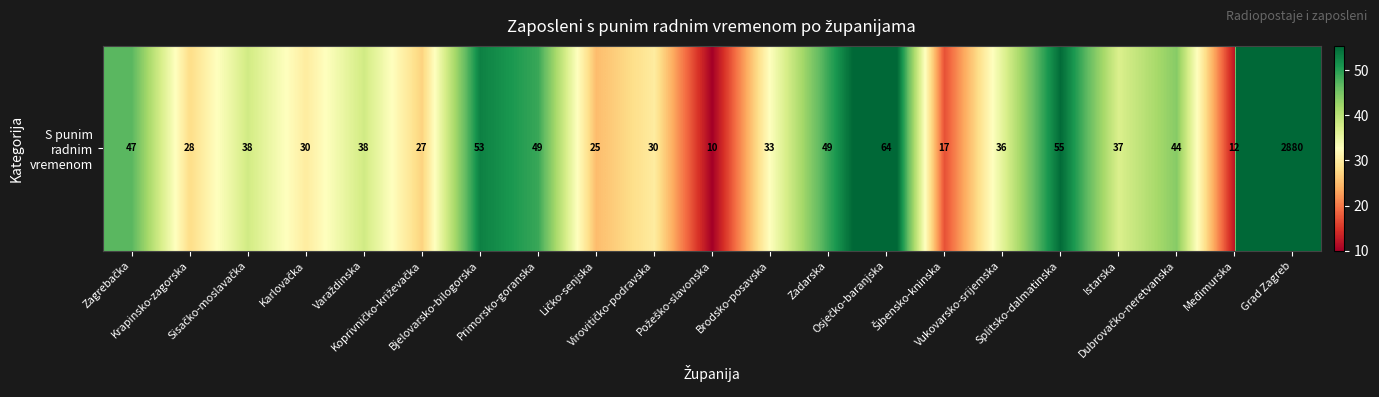

What is the difference between the maximum and minimum values?

2870